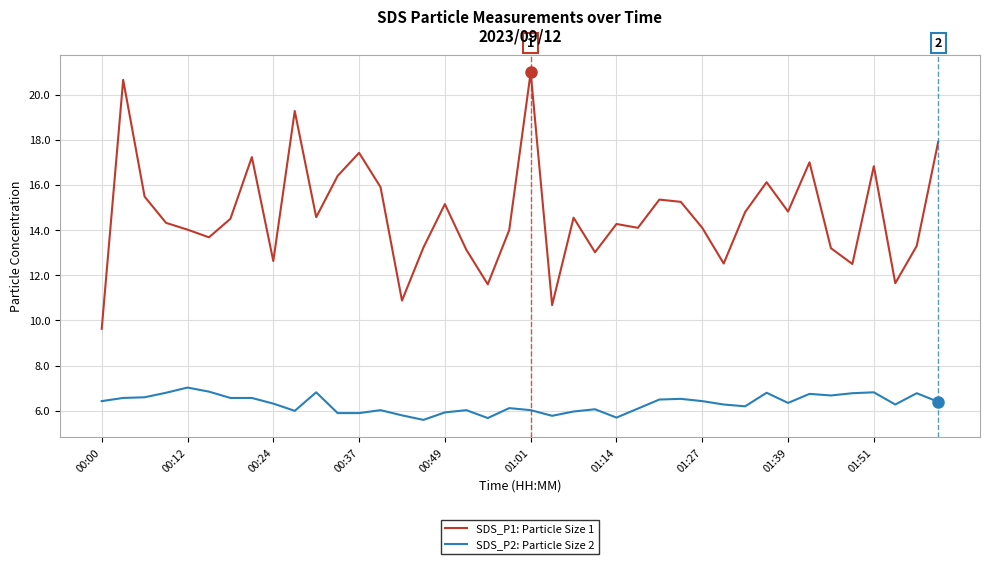

List the series in order of their peak value, highest first.

SDS_P1: Particle Size 1, SDS_P2: Particle Size 2